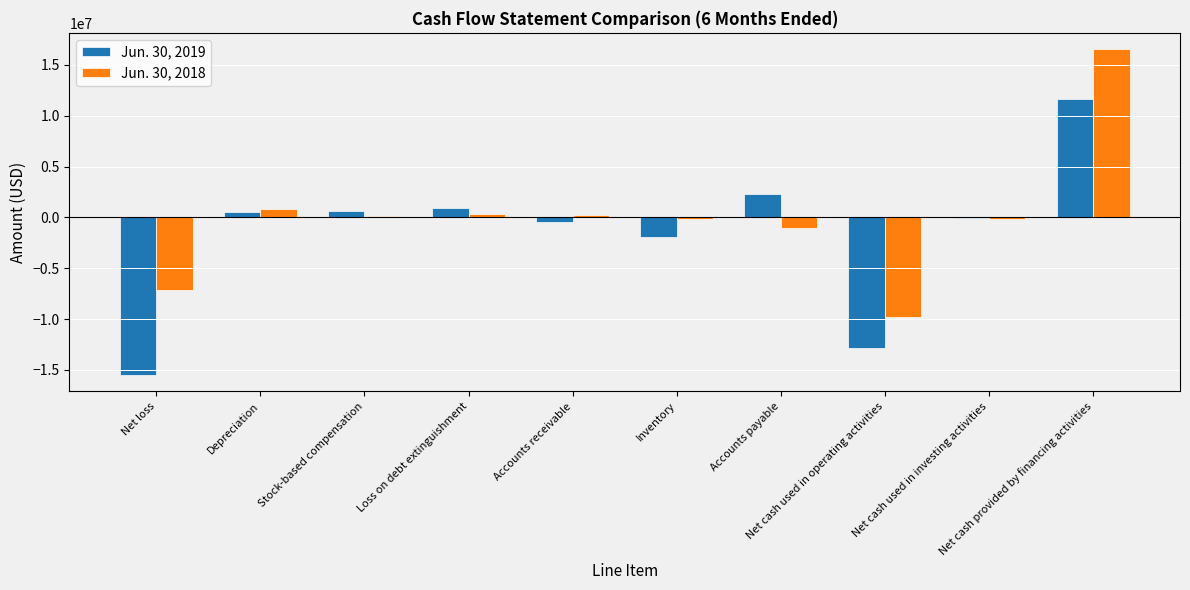

At which category is the sum across all series the highest?

Net cash provided by financing activities